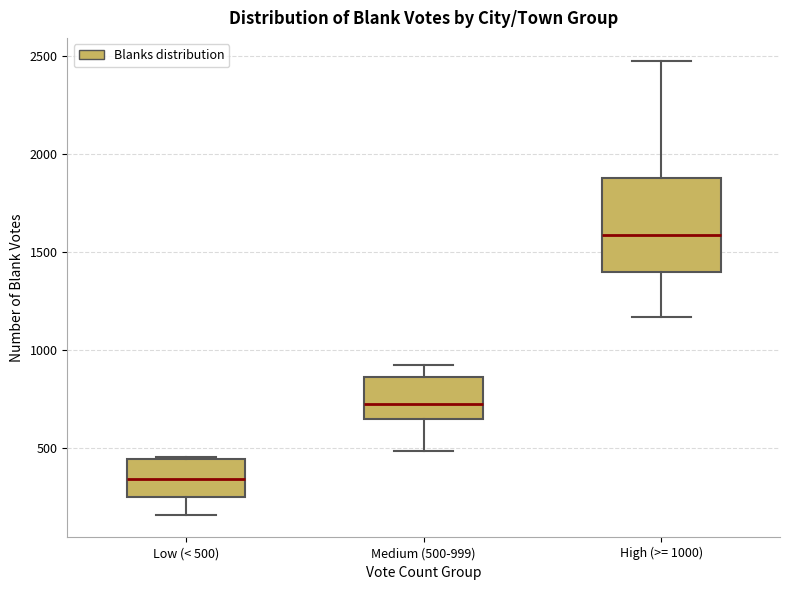

Which box is the tallest, from its lower edge to its upper edge?

High (>= 1000)